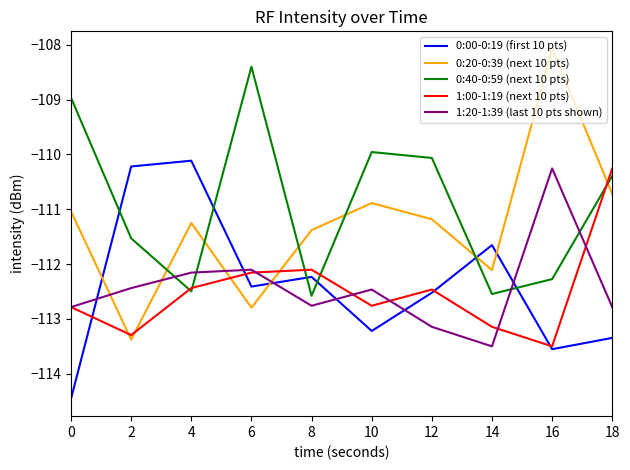

Rank the series at 2 from lowest to highest value.

0:20-0:39 (next 10 pts), 1:00-1:19 (next 10 pts), 1:20-1:39 (last 10 pts shown), 0:40-0:59 (next 10 pts), 0:00-0:19 (first 10 pts)